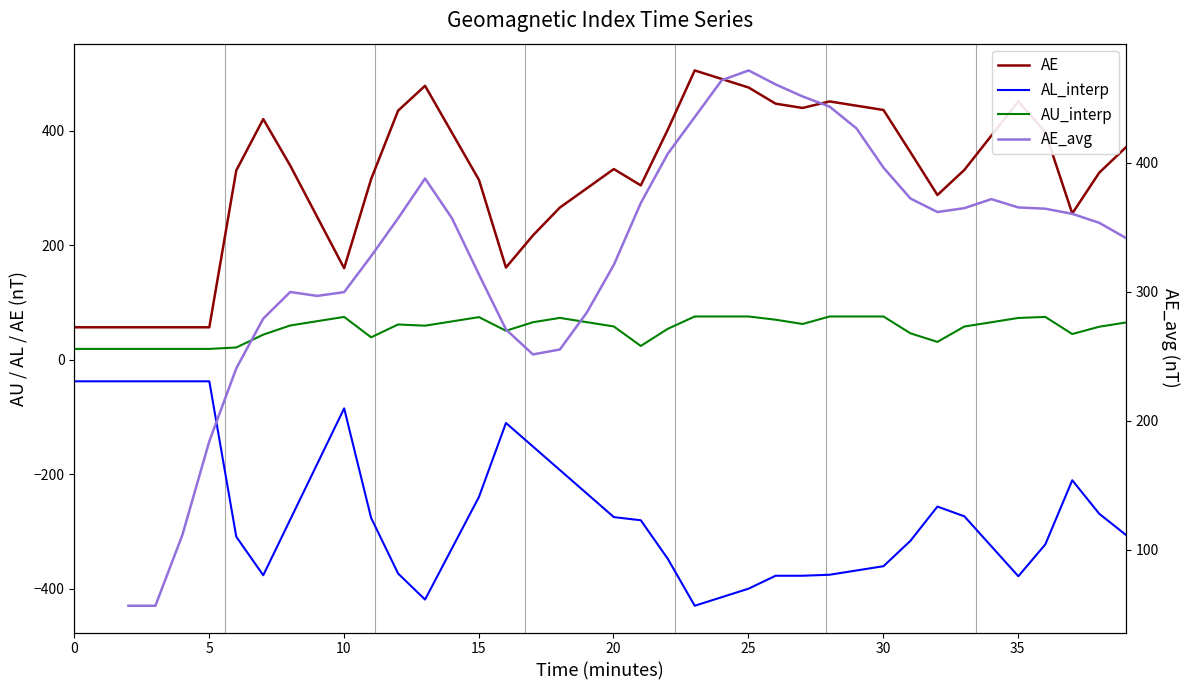

What is the total value across all series at 15?

148.7